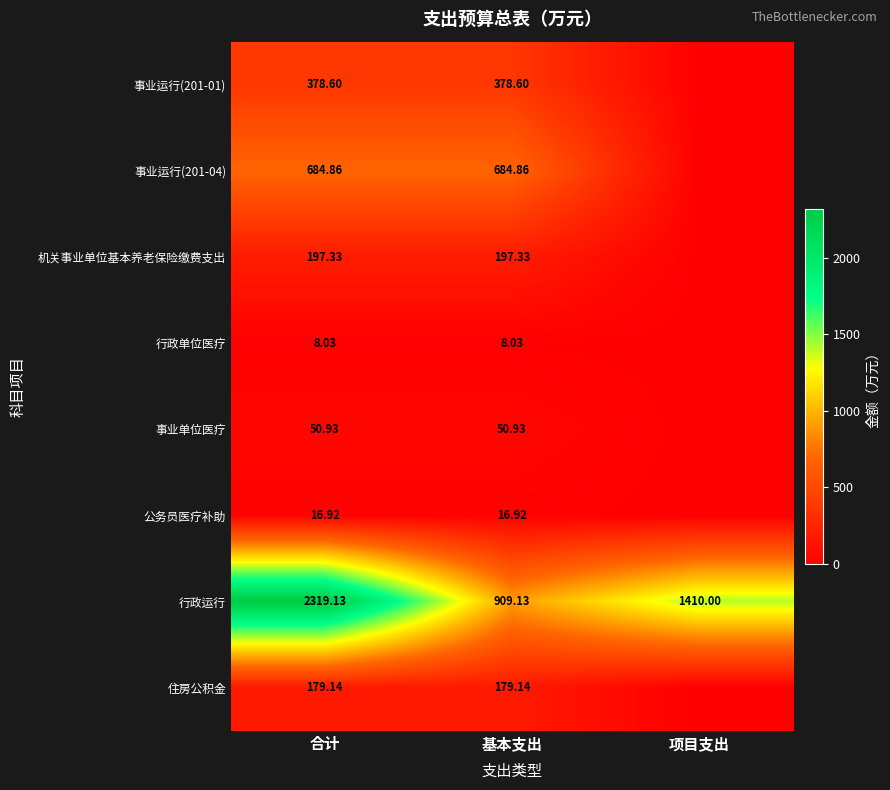

Is the value of 公务员医疗补助 at 合计 greater than the value of 行政运行 at 合计?

No